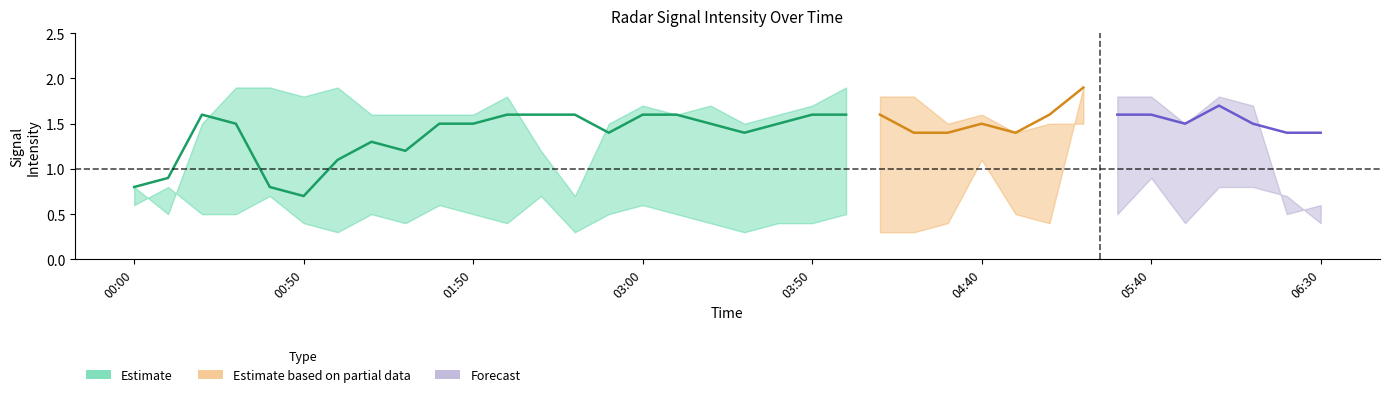

At which category is the sum across all series the highest?

2007/06/20 05:20